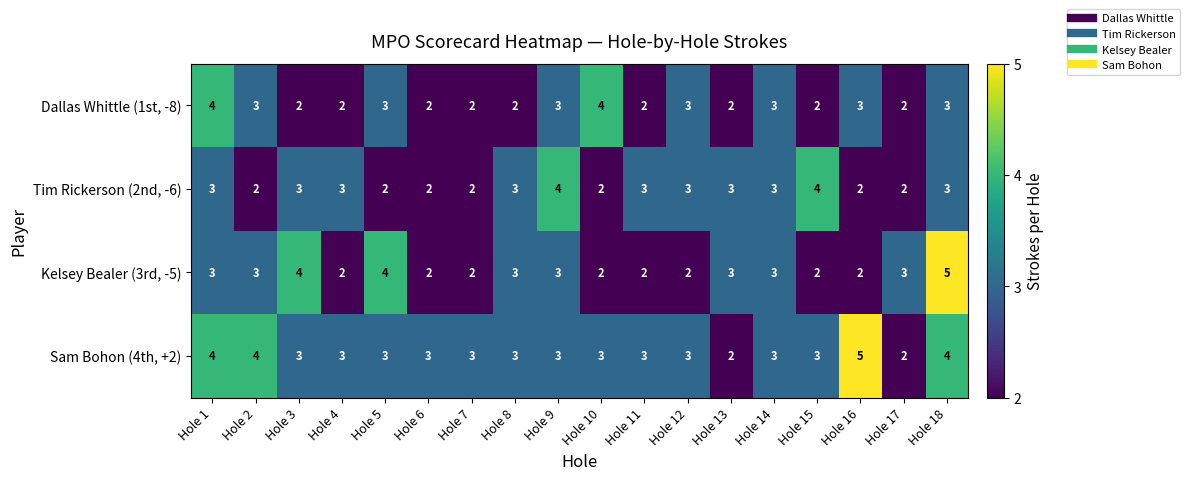

Which category has the highest value in the Kelsey Bealer (3rd, -5) series?

Hole 18